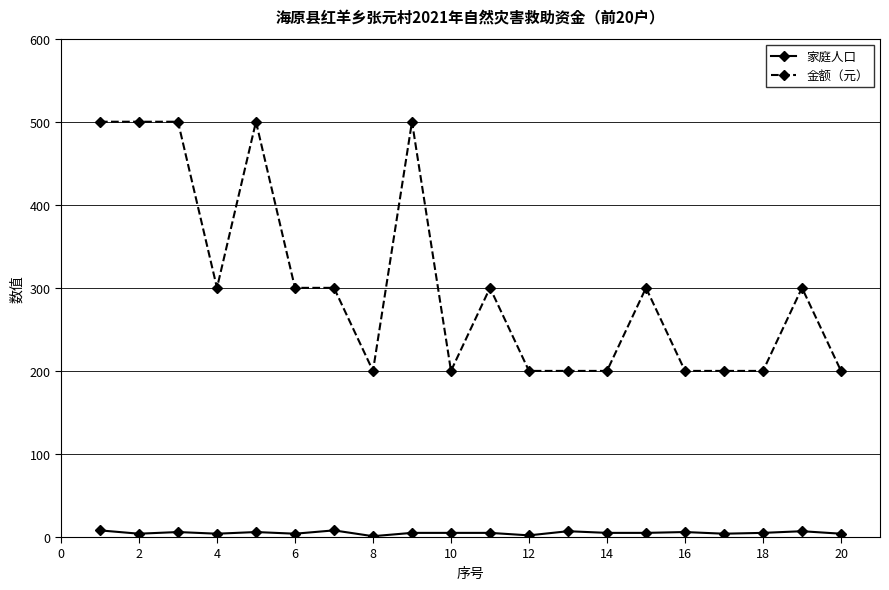

How many categories are shown in the chart?

20